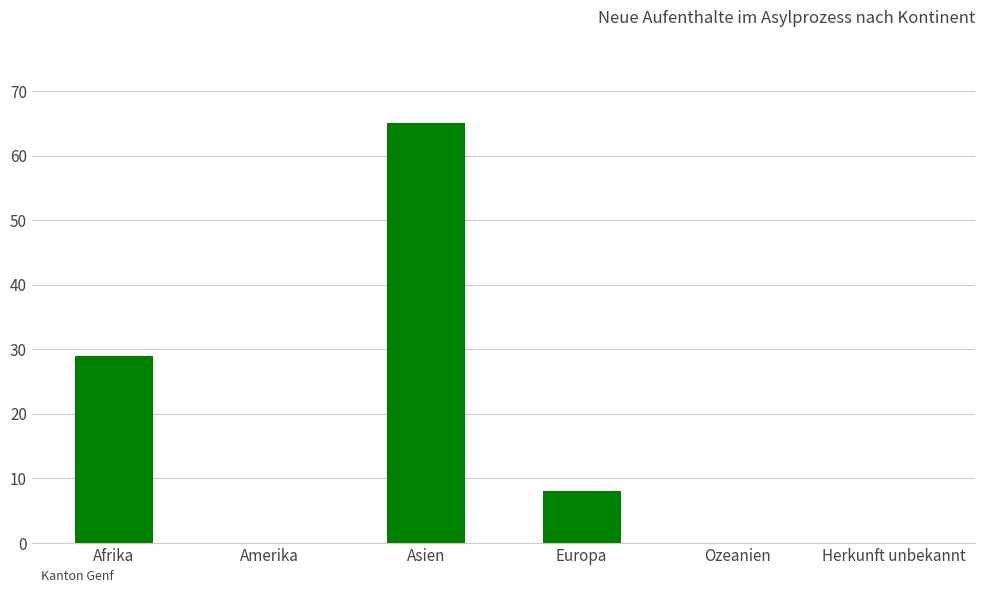

Are the bars horizontal?

No